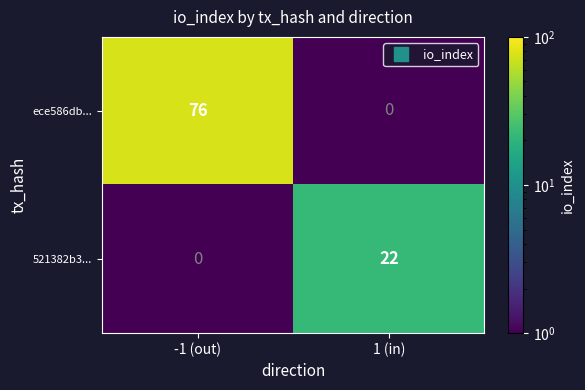

What is the difference between the 521382b3... values at 1 (in) and -1 (out)?

22